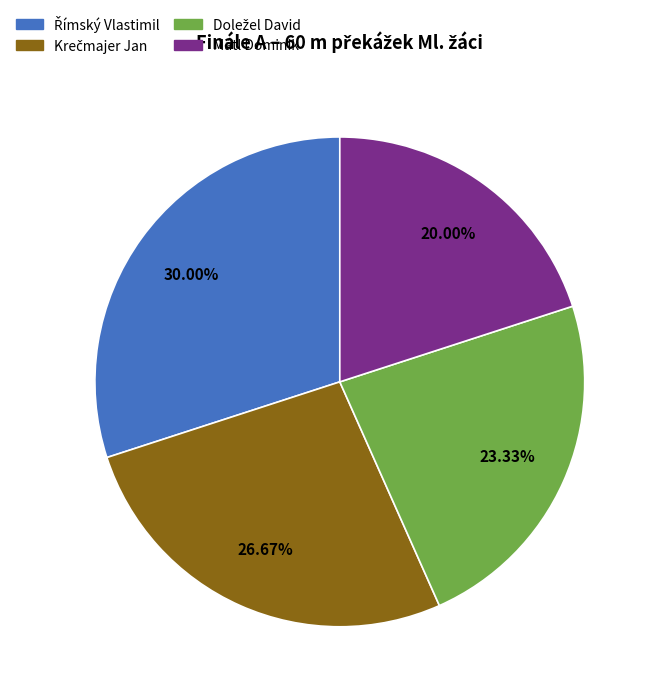

Is there a majority slice in this chart?

No